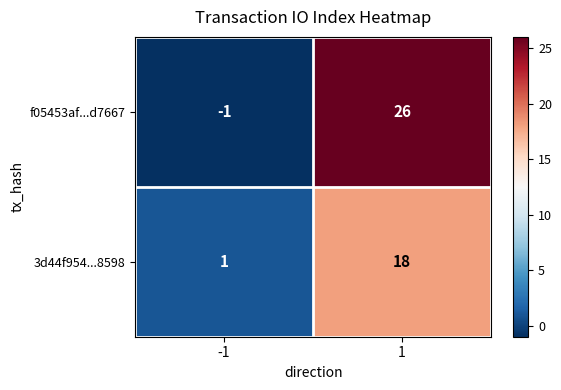

Rank the series by their average value, from highest to lowest.

f05453af...d7667, 3d44f954...8598